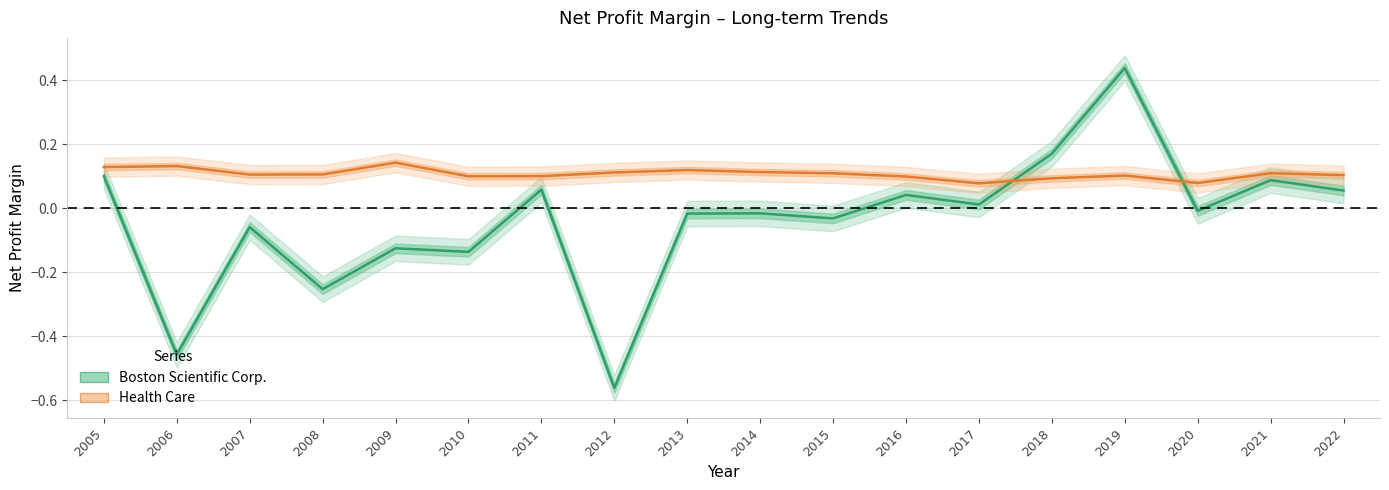

Reading right to left, what are all the values shown in this chart?

Boston Scientific Corp.: 0.1	0.1	-0.0	0.4	0.2	0.0	0.0	-0.0	-0.0	-0.0	-0.6	0.1	-0.1	-0.1	-0.3	-0.1	-0.5	0.1
Health Care: 0.1	0.1	0.1	0.1	0.1	0.1	0.1	0.1	0.1	0.1	0.1	0.1	0.1	0.1	0.1	0.1	0.1	0.1